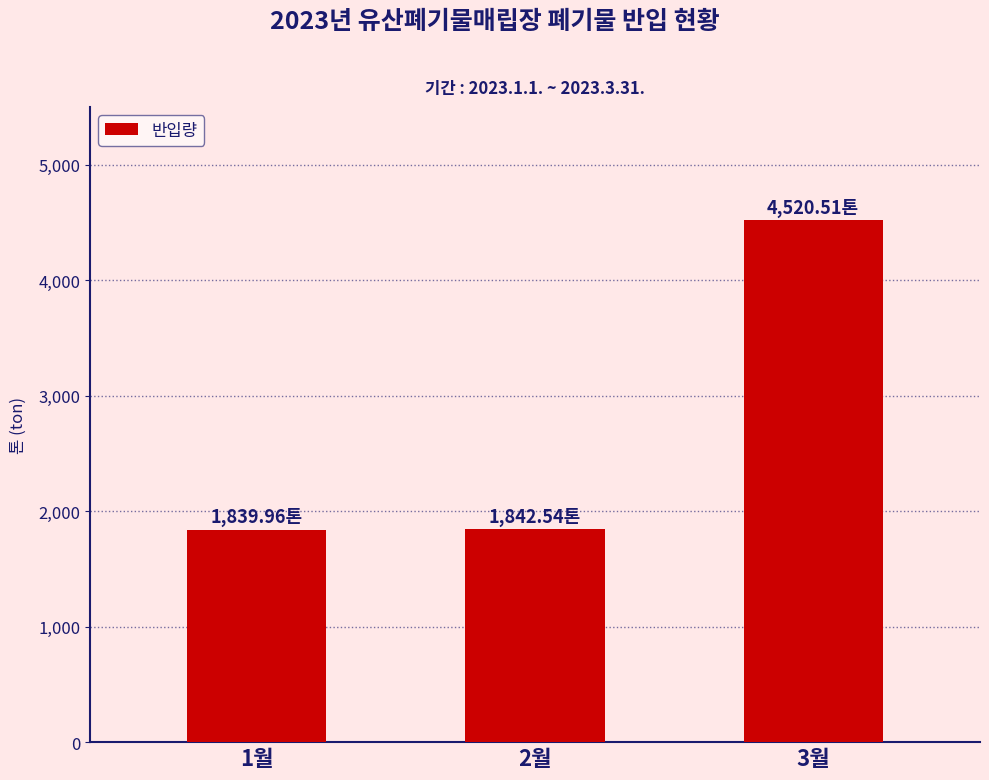

Where is the data nearest to the value 3180?

2월